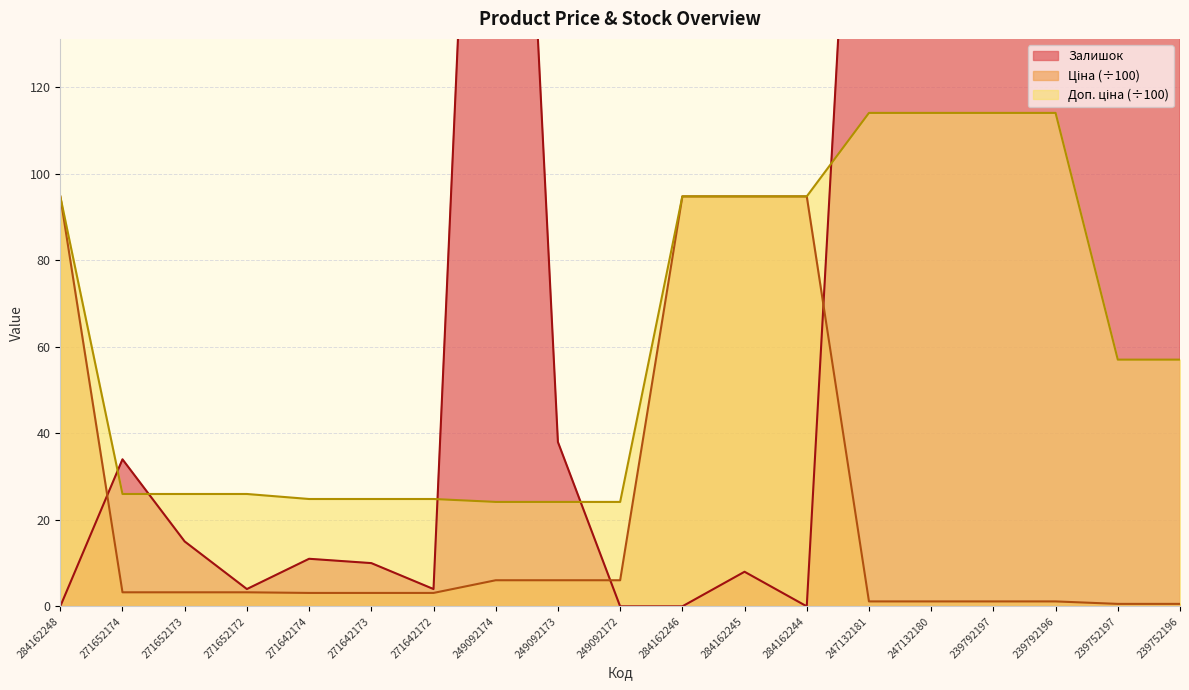

Is the value of Ціна at 284162244 greater than the value of Доп. ціна at 271642174?

Yes